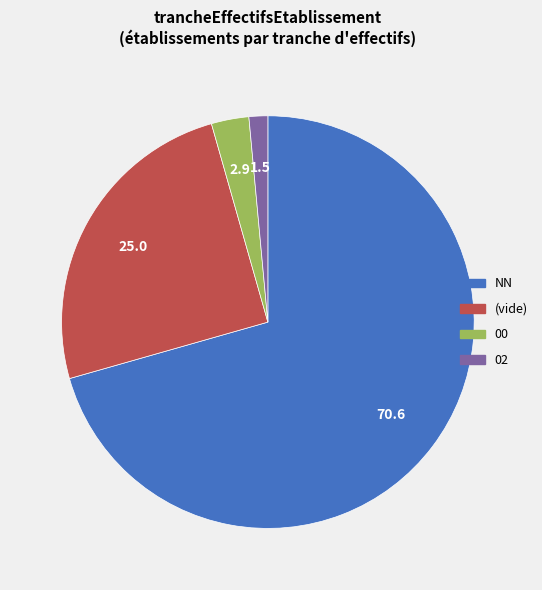

Is there any slice that represents more than half of the pie?

Yes